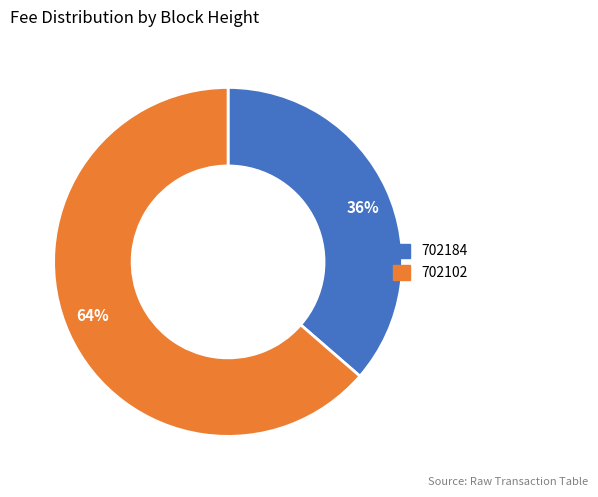

Combined, do 64% and 36% account for over 50%?

Yes